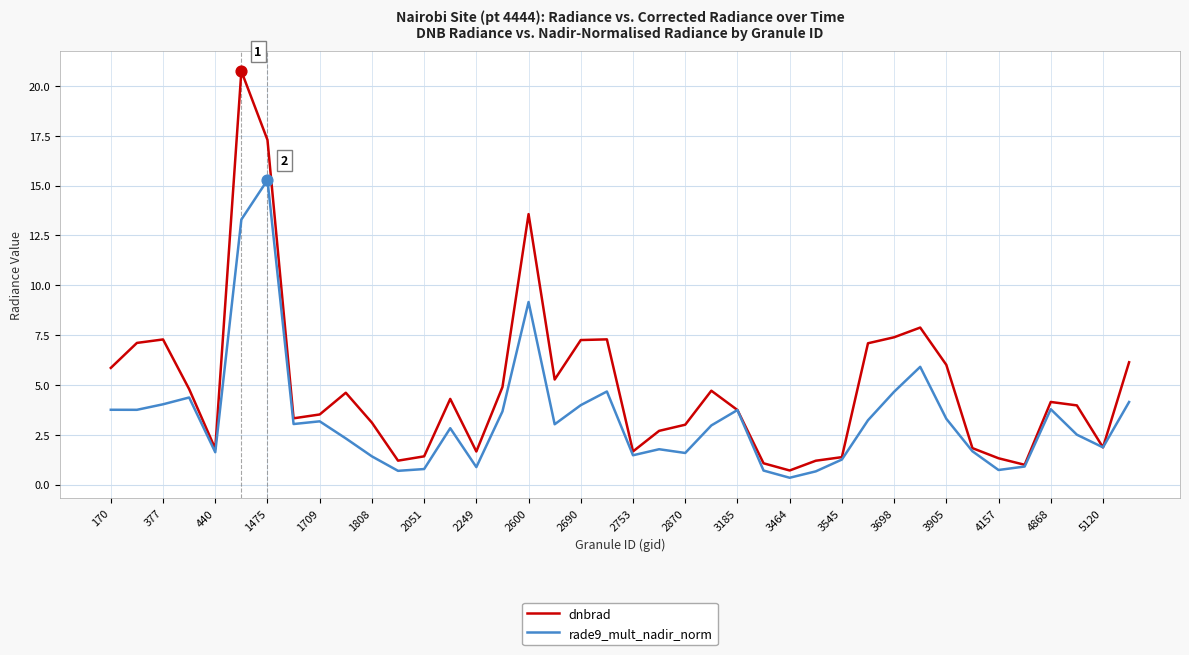

Which series has the largest total across all categories?

dnbrad